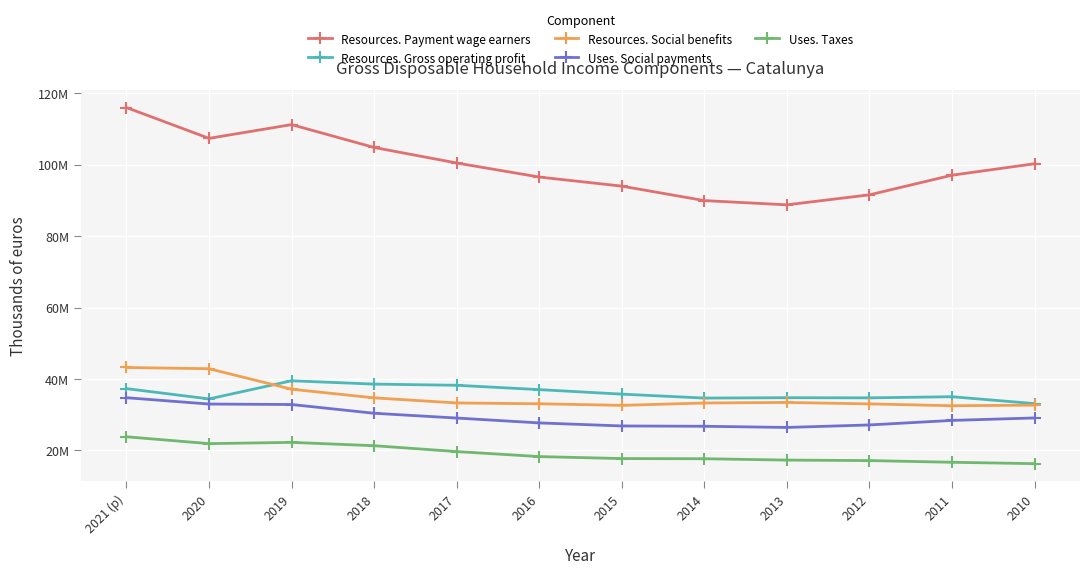

Is this an area chart (filled region under the line)?

No